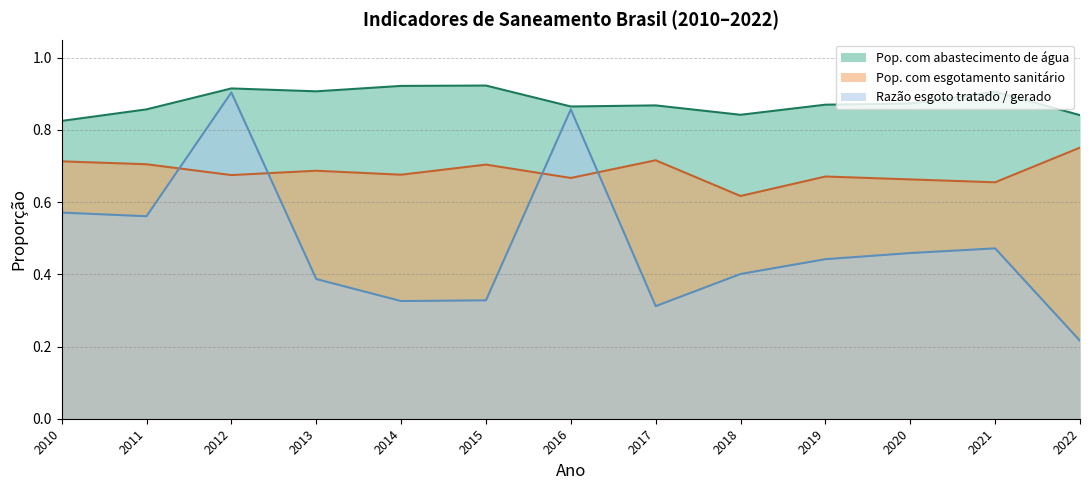

Which series changed the most between 2015 and 2019?

Razão esgoto tratado / gerado